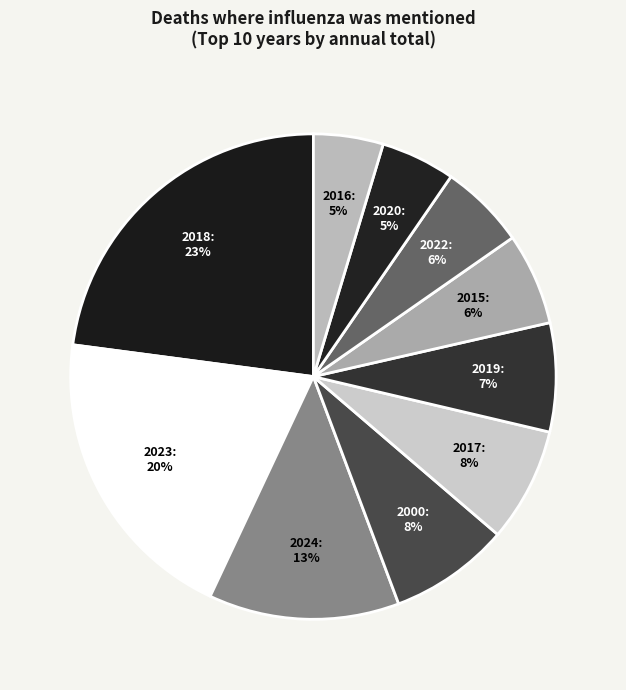

Combined, do 2016 and 2022 account for over 50%?

No